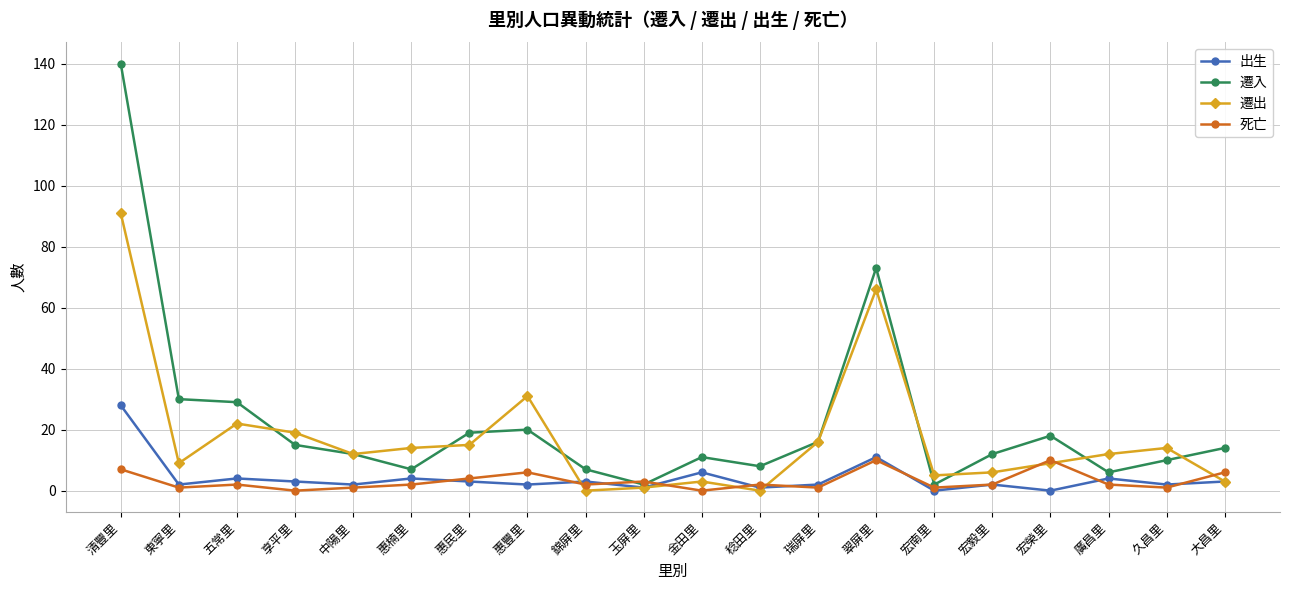

Which series has the largest total across all categories?

遷入